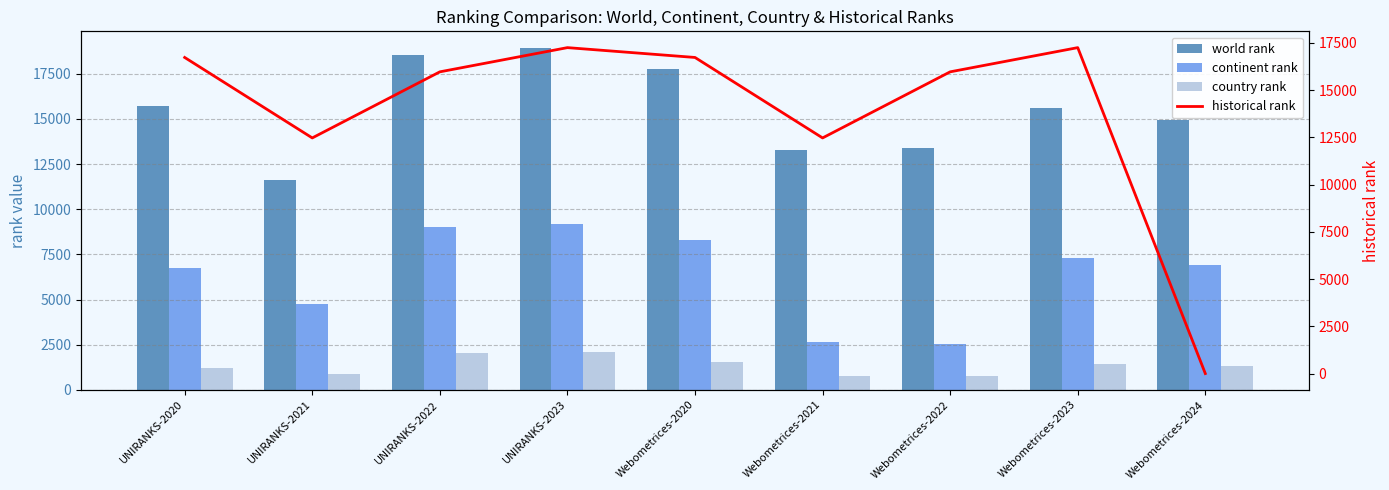

How many groups of bars are there?

9